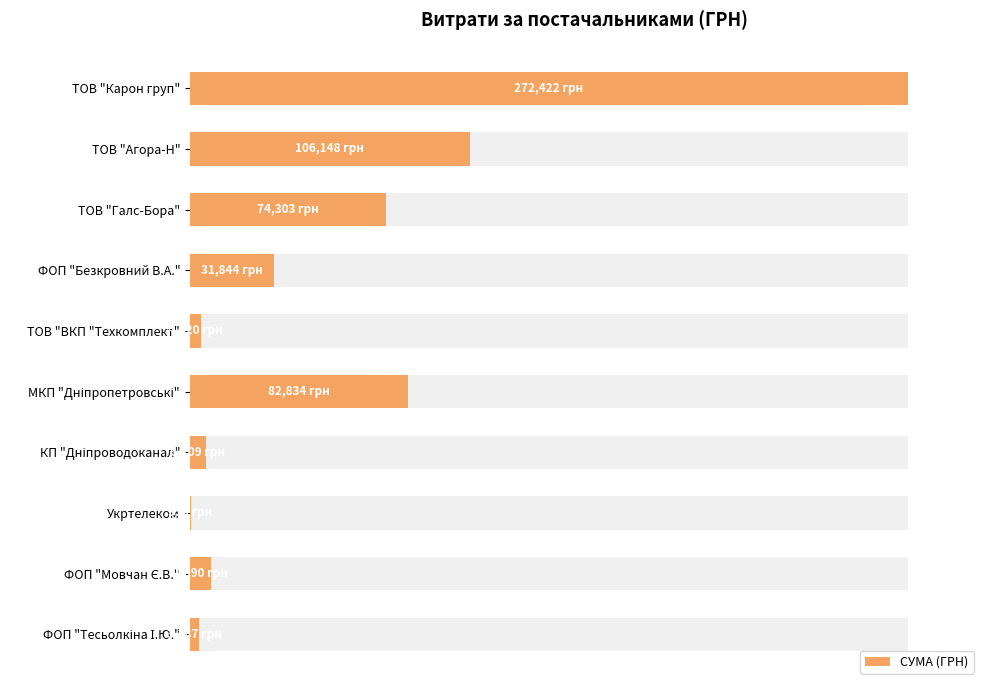

The chart shows a value of 1.7 at ФОП "Тесьолкіна І.Ю.". True or false?

False